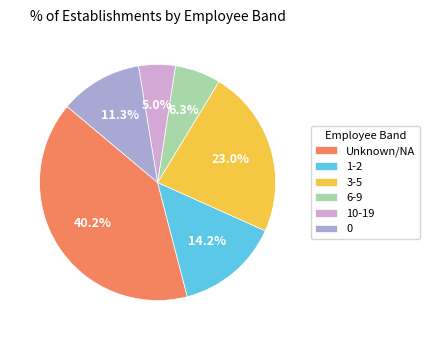

Which slice is the smallest?

10-19